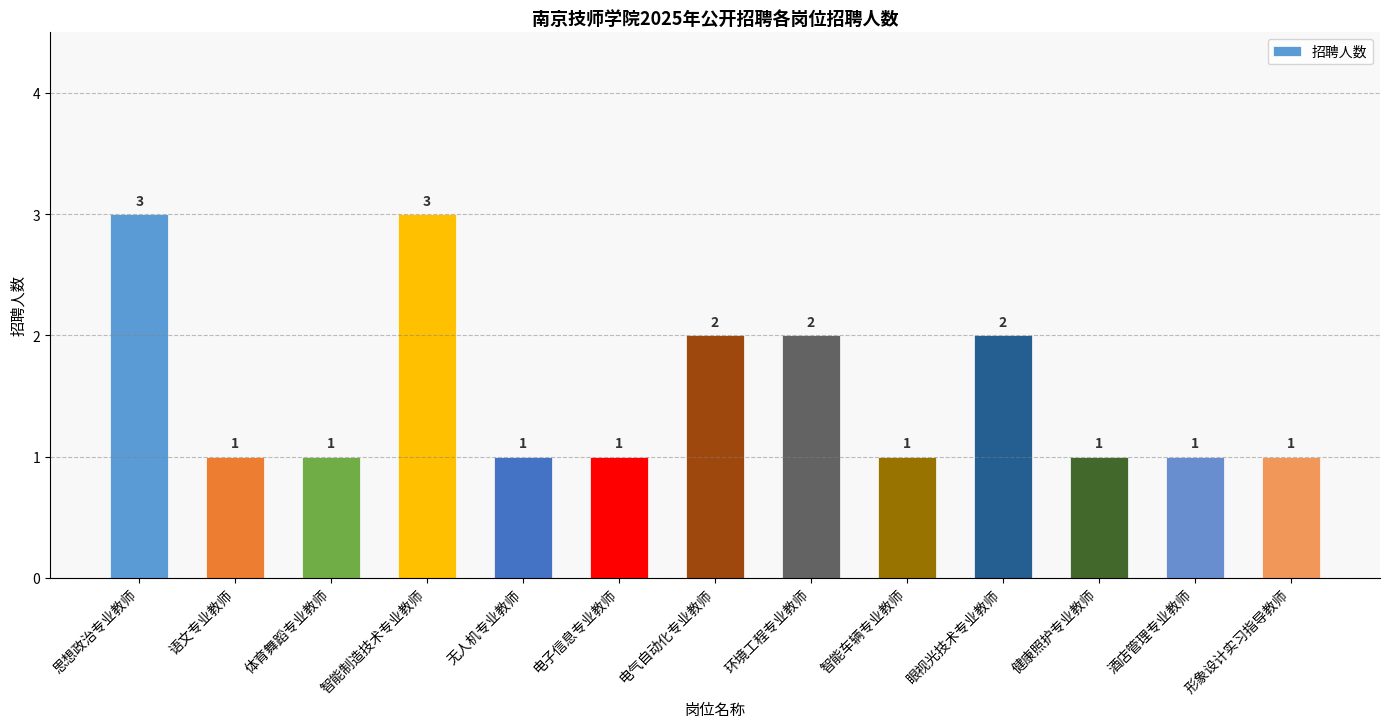

What is the greatest value displayed?

3